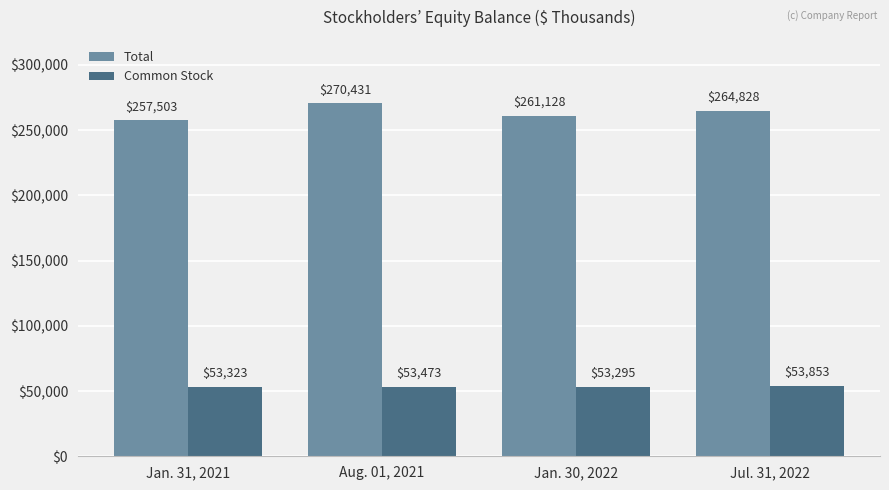

What is the label of the 2nd bar from the left?

Aug. 01, 2021